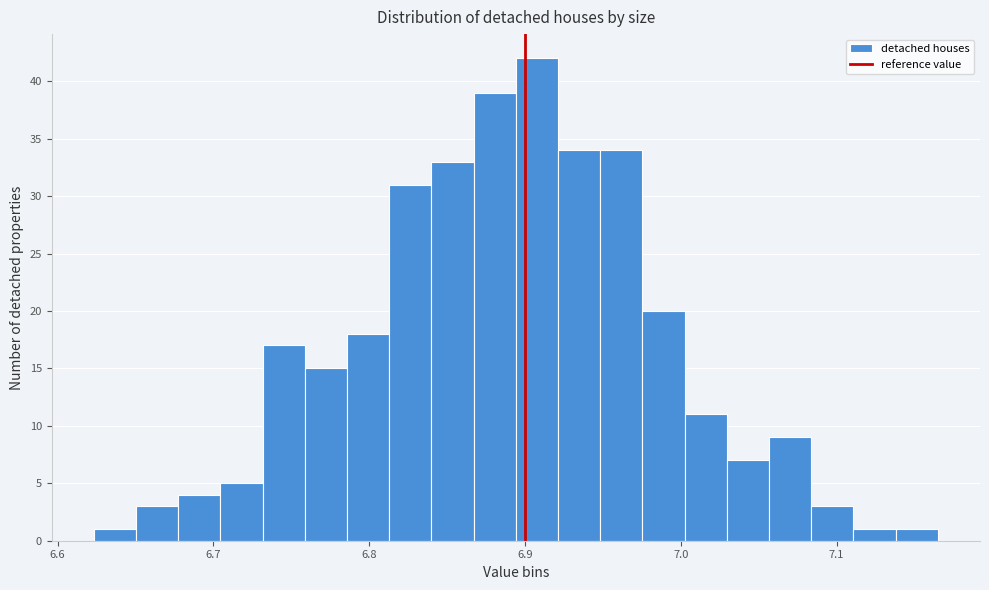

Around what value on the x-axis is the tallest bar? Give the approximate position of its centre, as read against the axis.

6.91